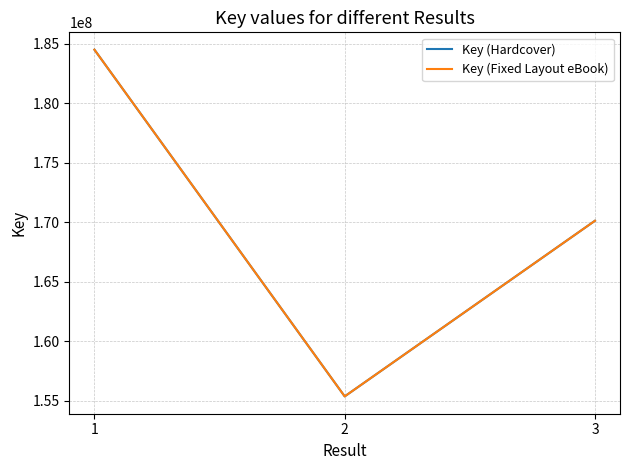

Does the chart display data point markers on the line(s)?

No